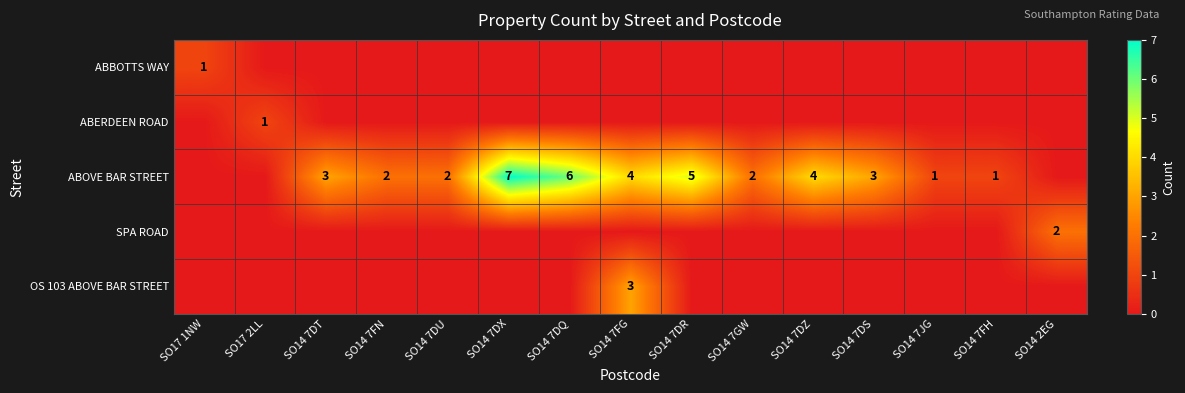

Is it true that ABOVE BAR STREET equals 2 at SO14 7FN?

True